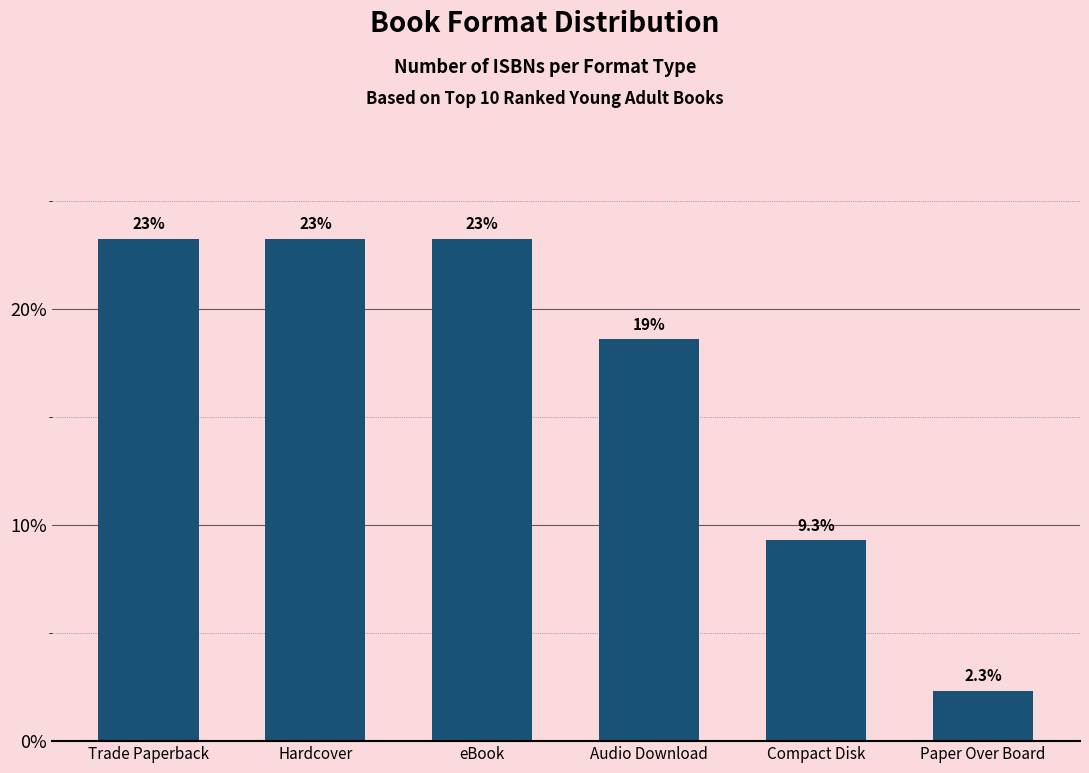

What is the difference between the maximum and minimum values?

20.9